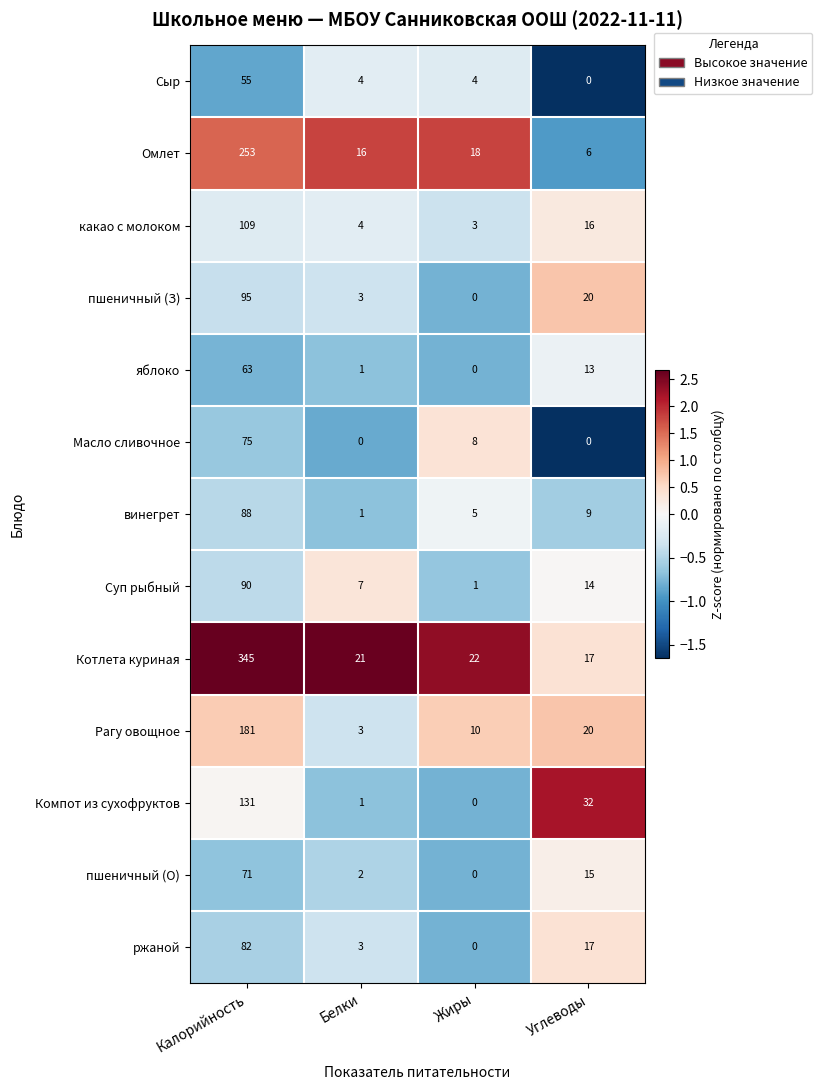

Which category has the highest value across all series?

Калорийность